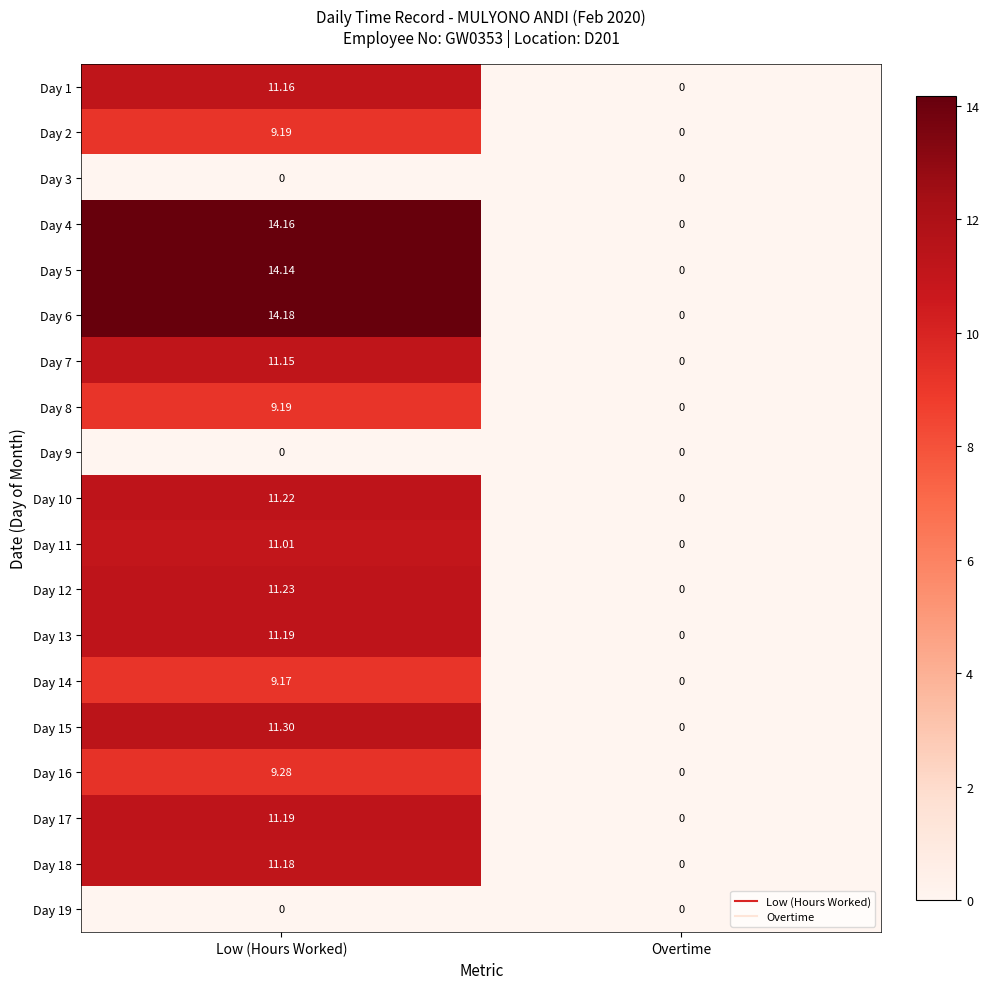

At how many categories does at least one series exceed 11?

1